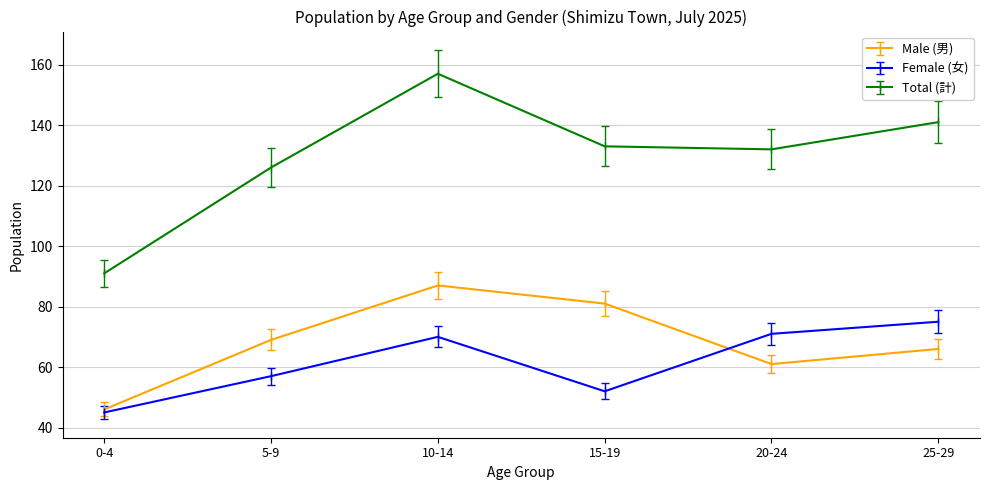

At which label does Female (女) reach its peak?

25-29